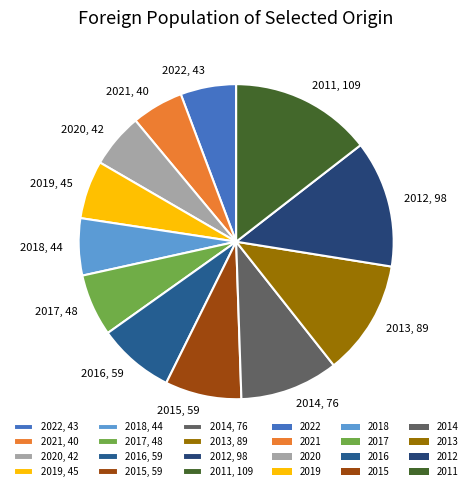

Is there a majority slice in this chart?

No